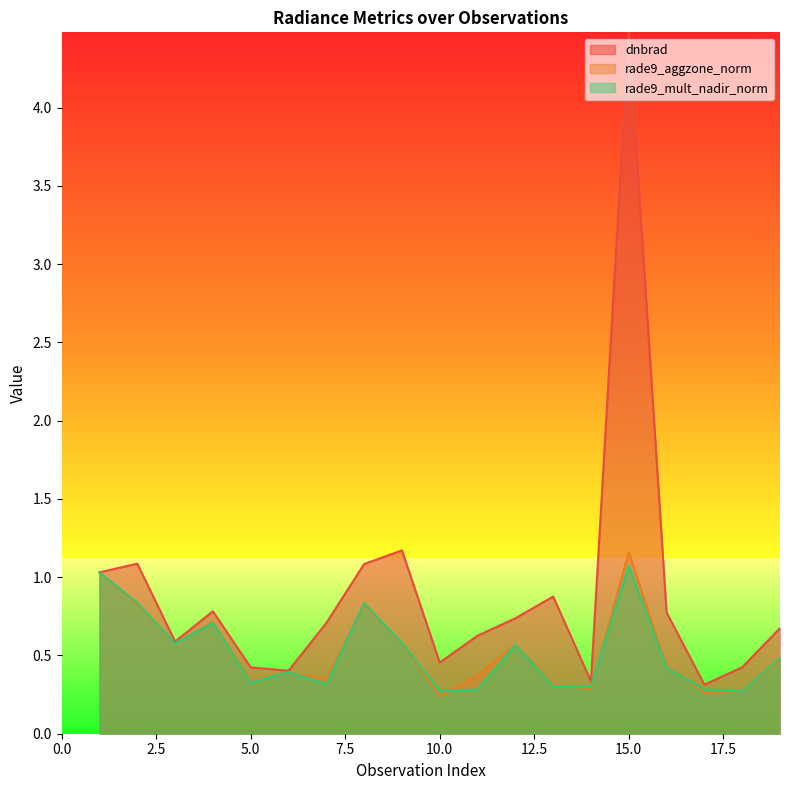

List the series in order of their peak value, highest first.

dnbrad, rade9_aggzone_norm, rade9_mult_nadir_norm